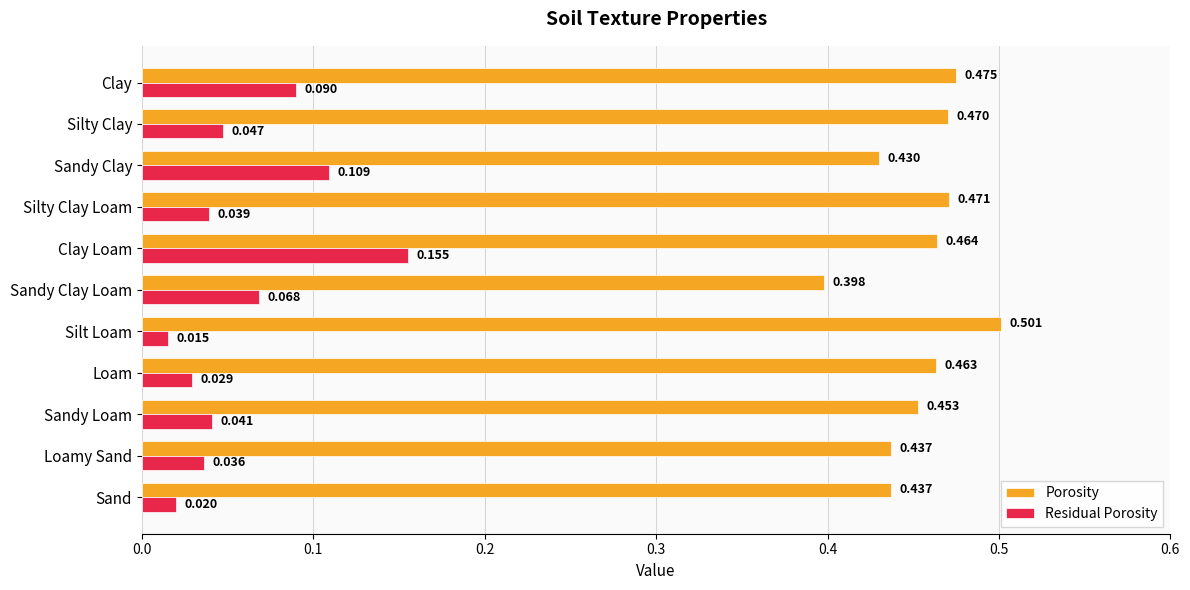

Which series has the widest spread of values?

Residual Porosity